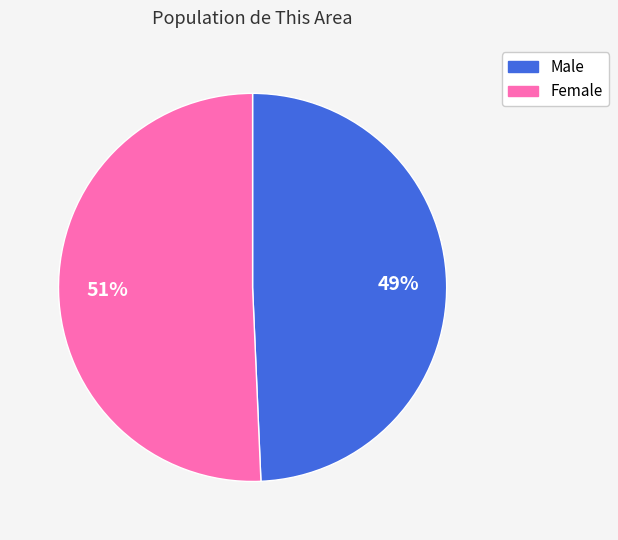

True or false: Female accounts for 51% of the total.

True